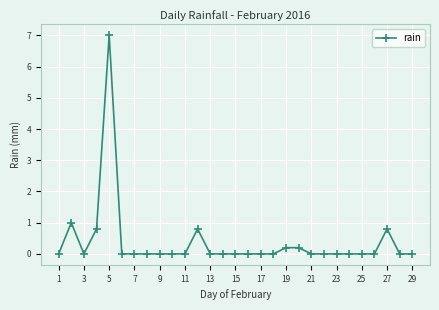

What is the value of the 5th point from the left?

7.0